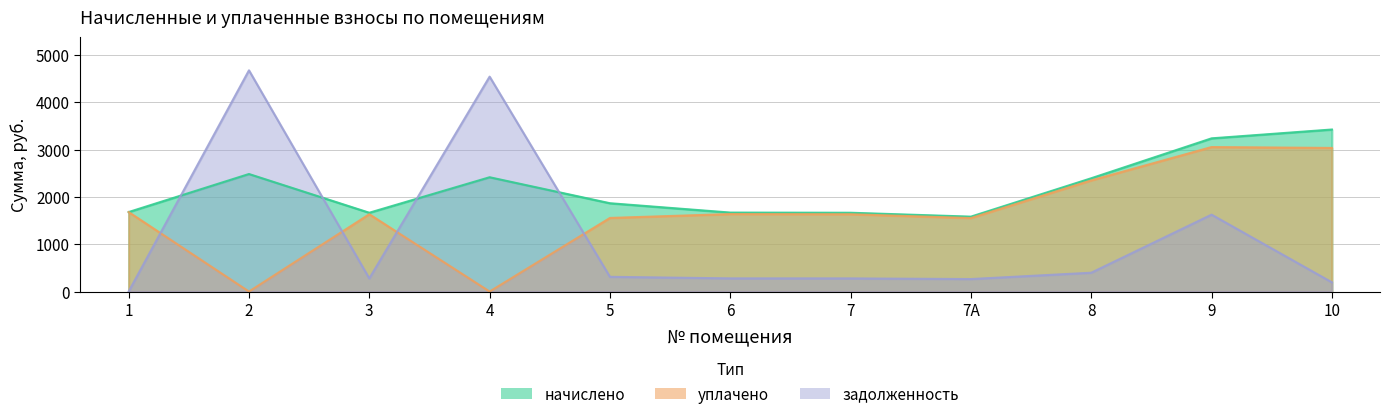

What is the difference between the задолженность values at 7А and 3?

13.8